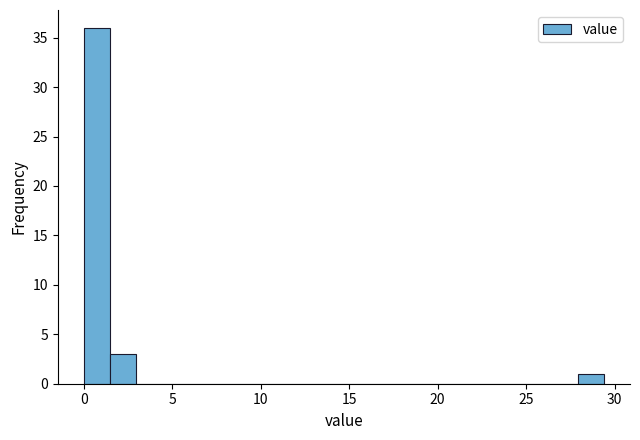

Around what value on the x-axis is the tallest bar? Give the approximate position of its centre, as read against the axis.

0.5